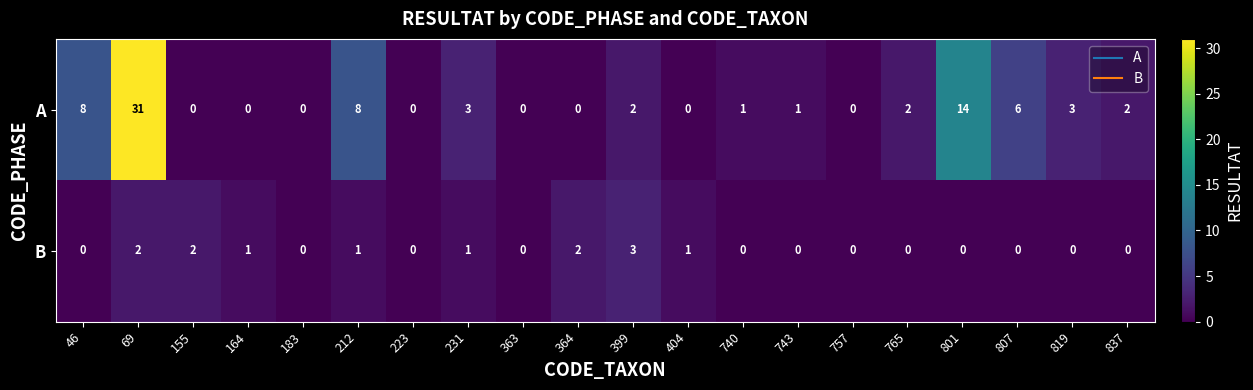

What is the sum of the A values at 69 and 807?

37